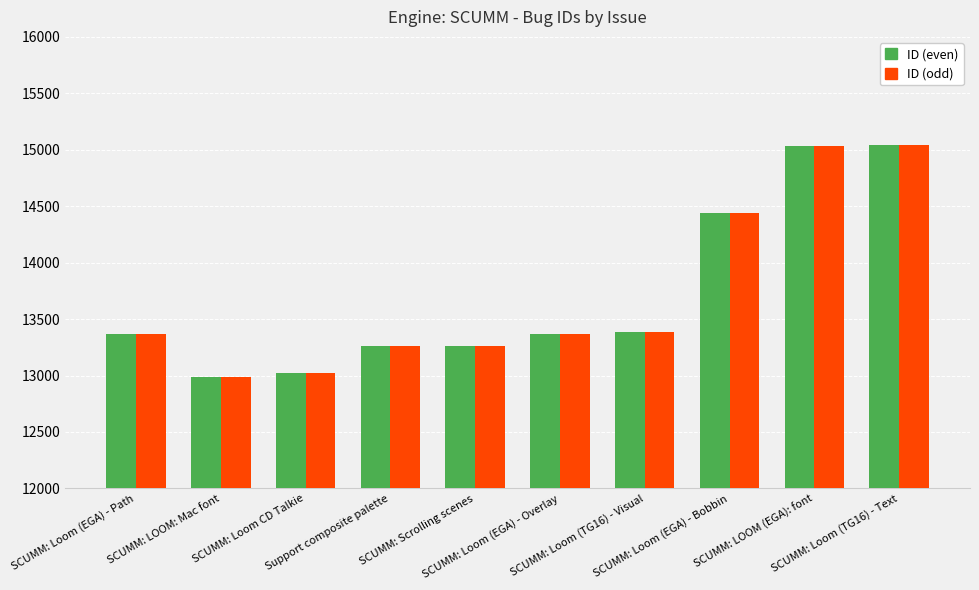

What is the highest value of the ID (odd) series?

15040